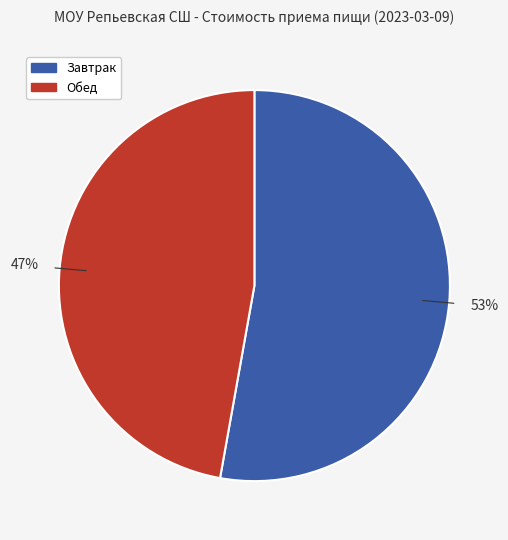

Approximately how many times larger is the value at Обед compared to Завтрак?

0.9